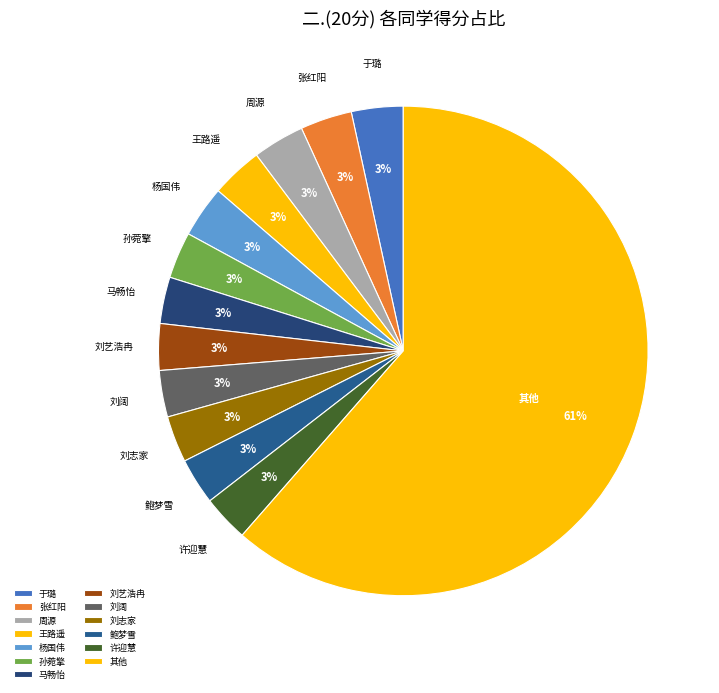

The 刘阔 slice represents 12% of the pie. True or false?

False